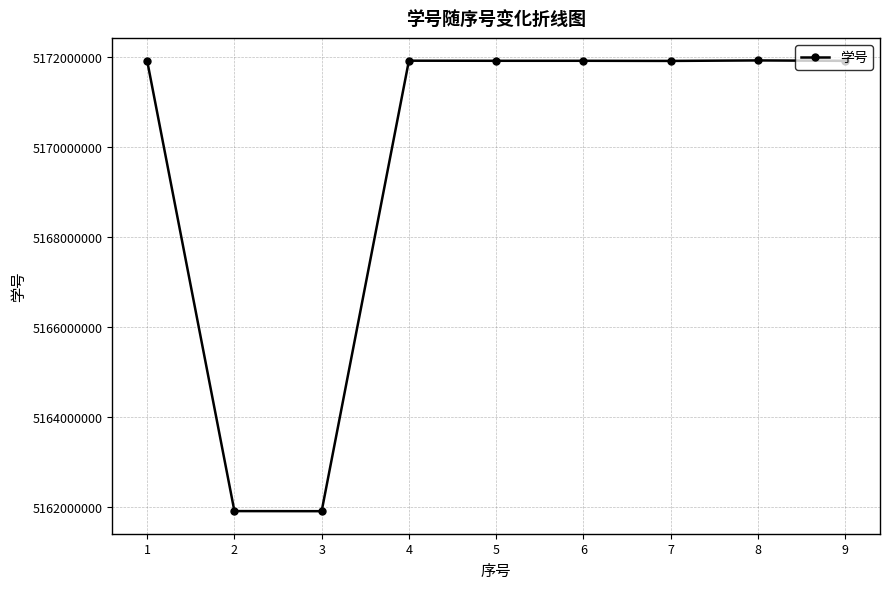

True or false: the data has more than 0 interior local peaks.

True